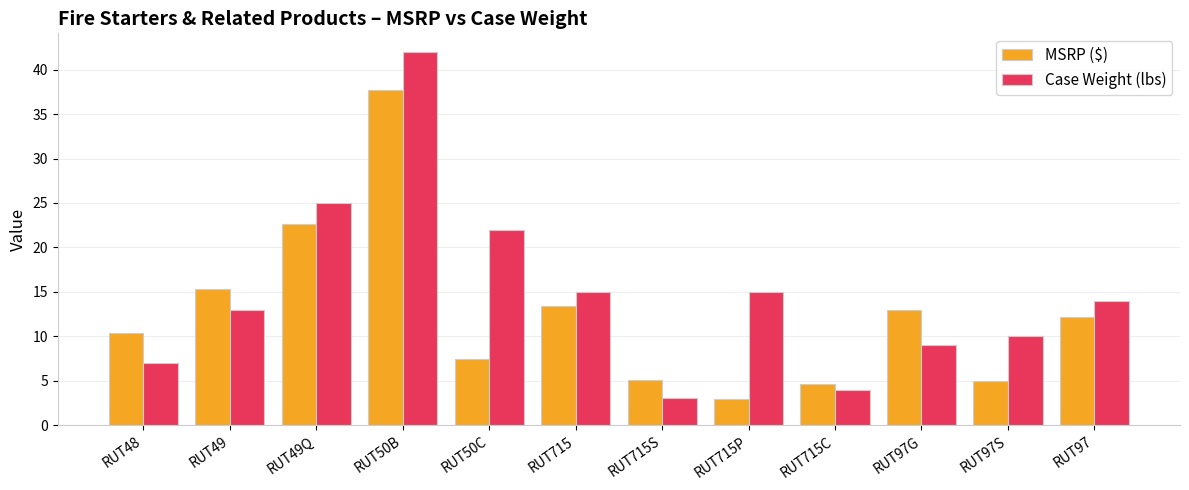

Which series has the widest spread of values?

Case Weight (lbs)